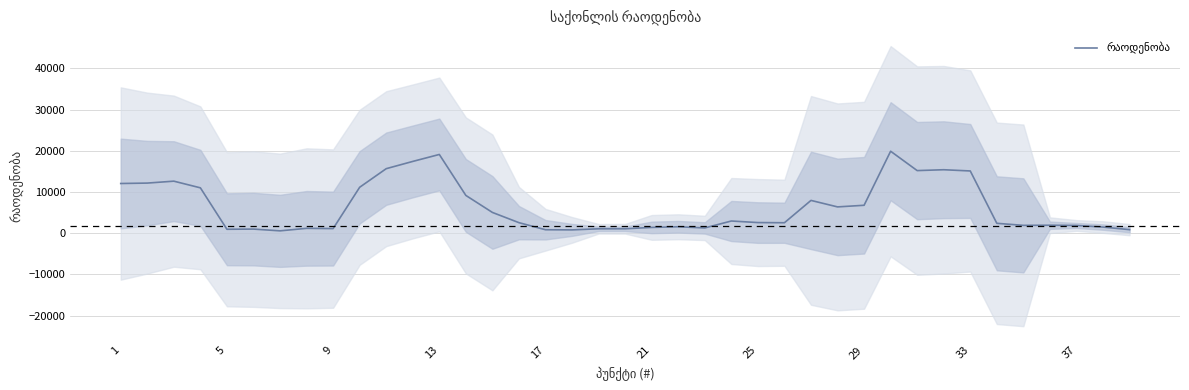

Is it true that the value at 37 is 1868.8?

True